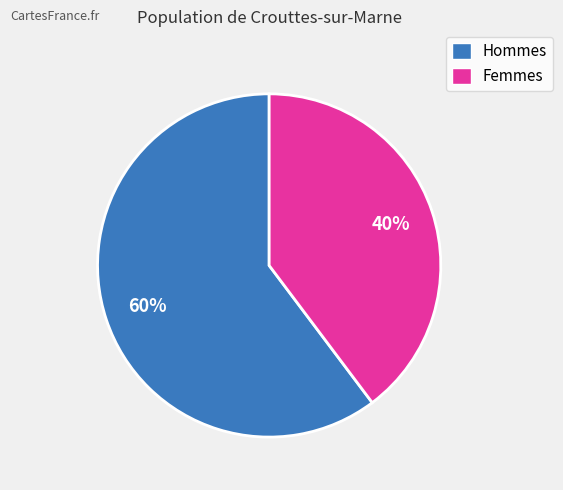

How many segments does this pie chart have?

2